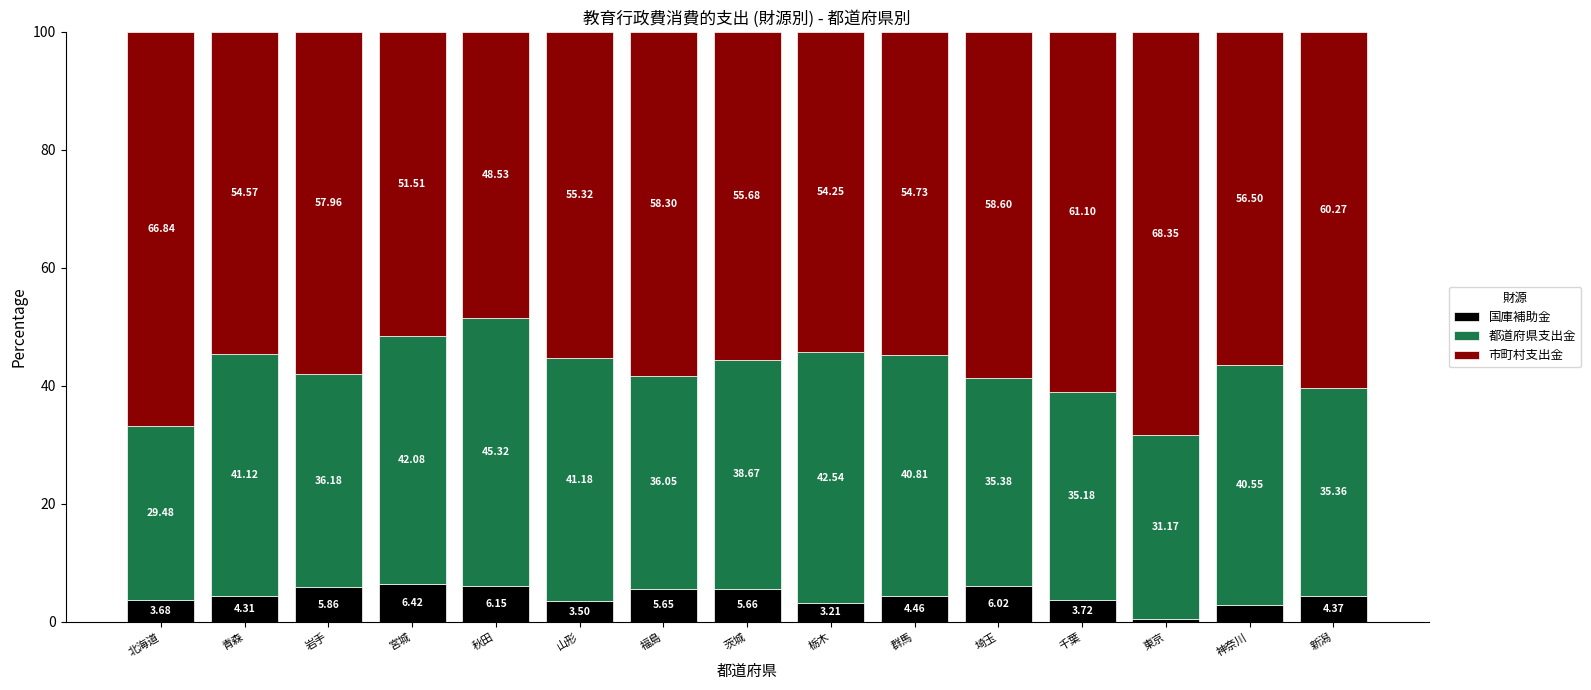

At which label does 国庫補助金 reach its minimum?

東京